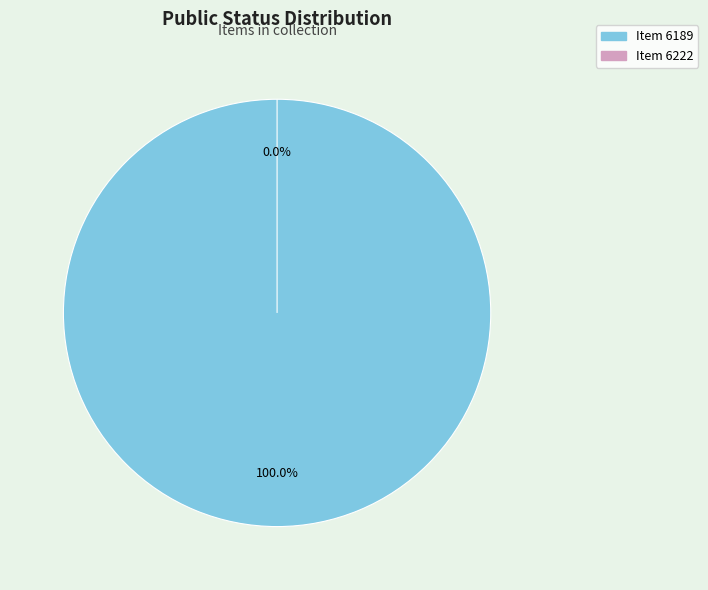

Rank the categories by value from lowest to highest.

6222, 6189